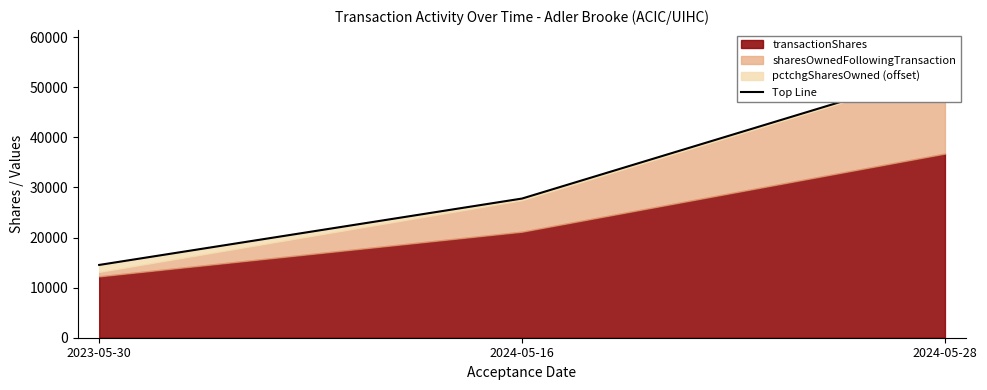

At which label does the data first exceed 27789?

2024-05-28